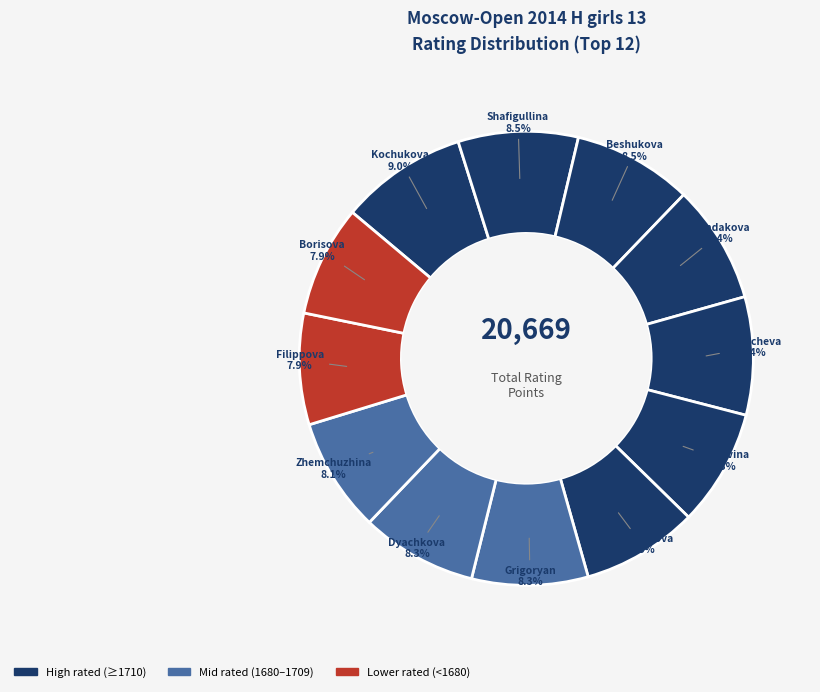

Count the number of slices in the pie.

12